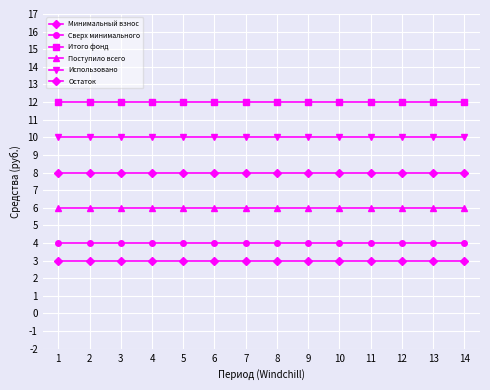

What is the sum of the Остаток values at 1 and 10?

6